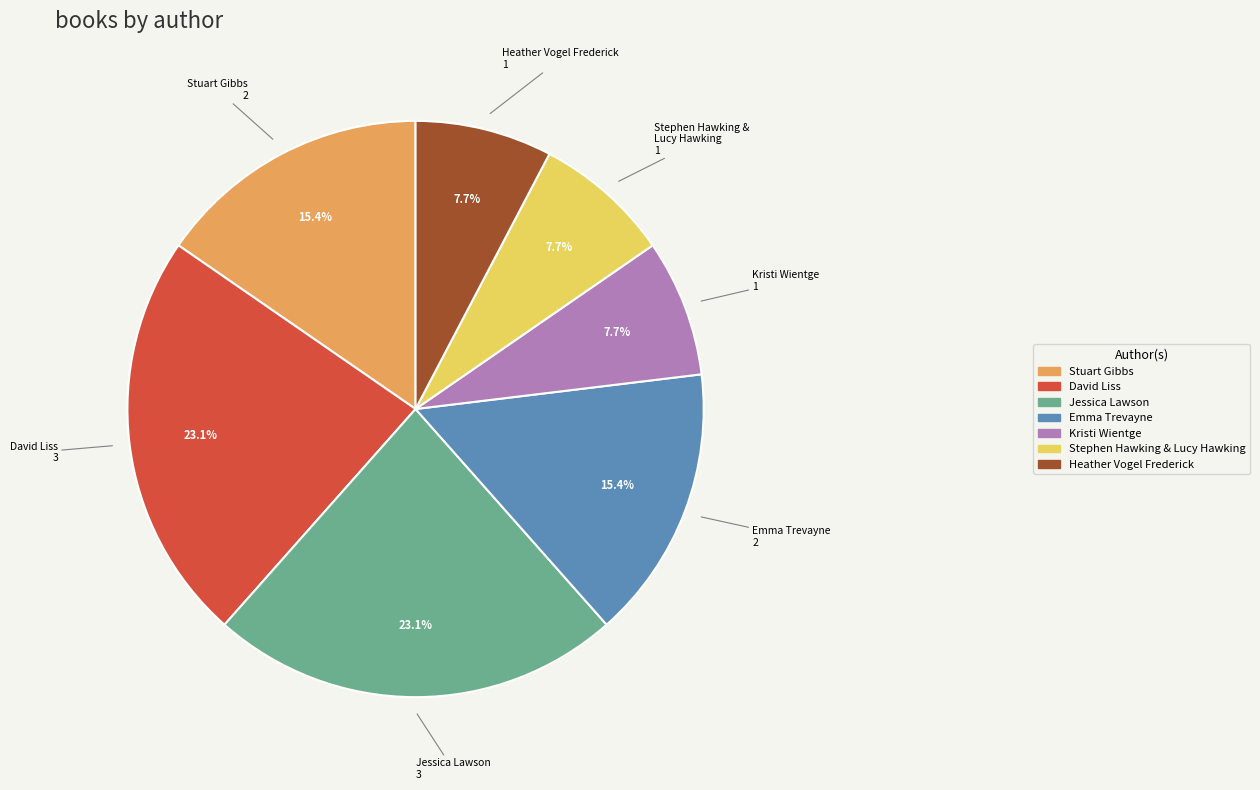

Is there any slice that represents more than half of the pie?

No